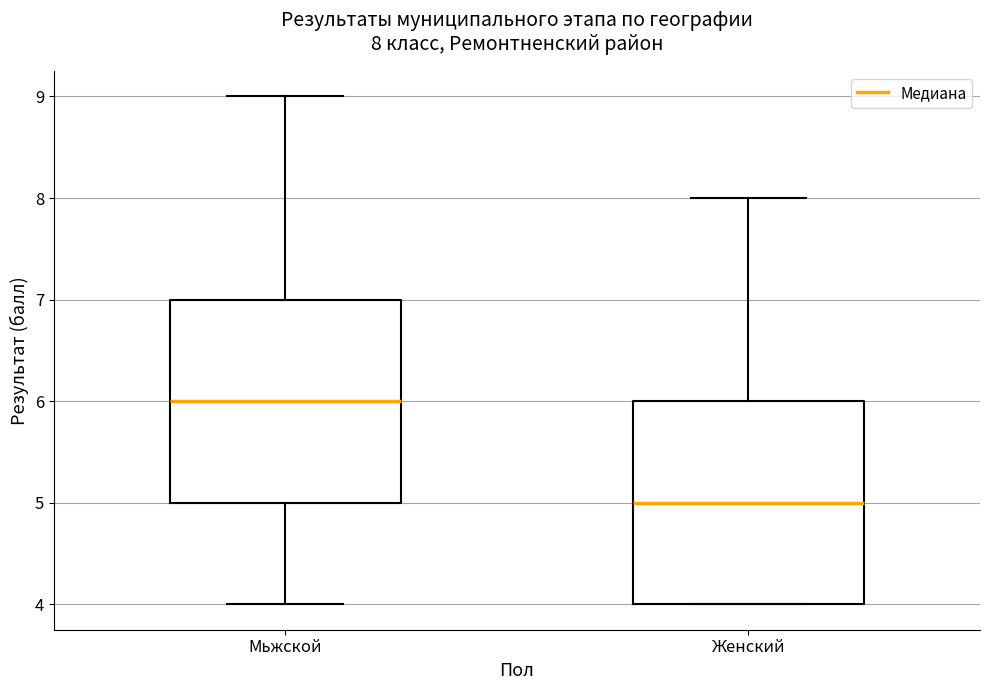

Which box's median line is the highest?

Мьжской